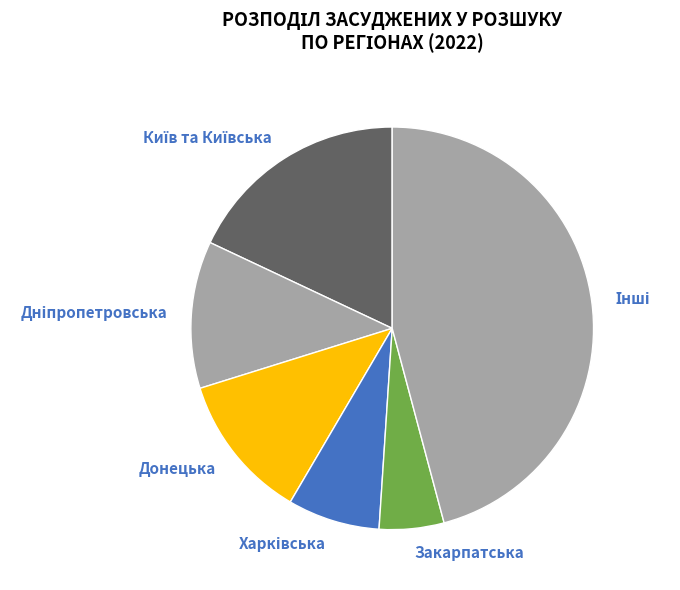

Is there any slice that represents more than half of the pie?

No